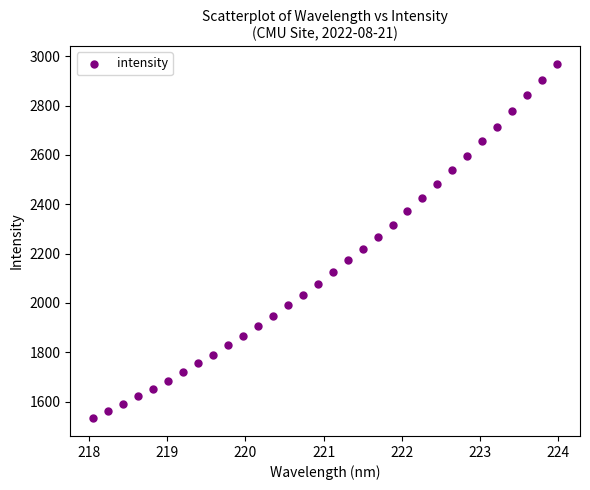

What is the range of Y values (max minus min)?

1435.9